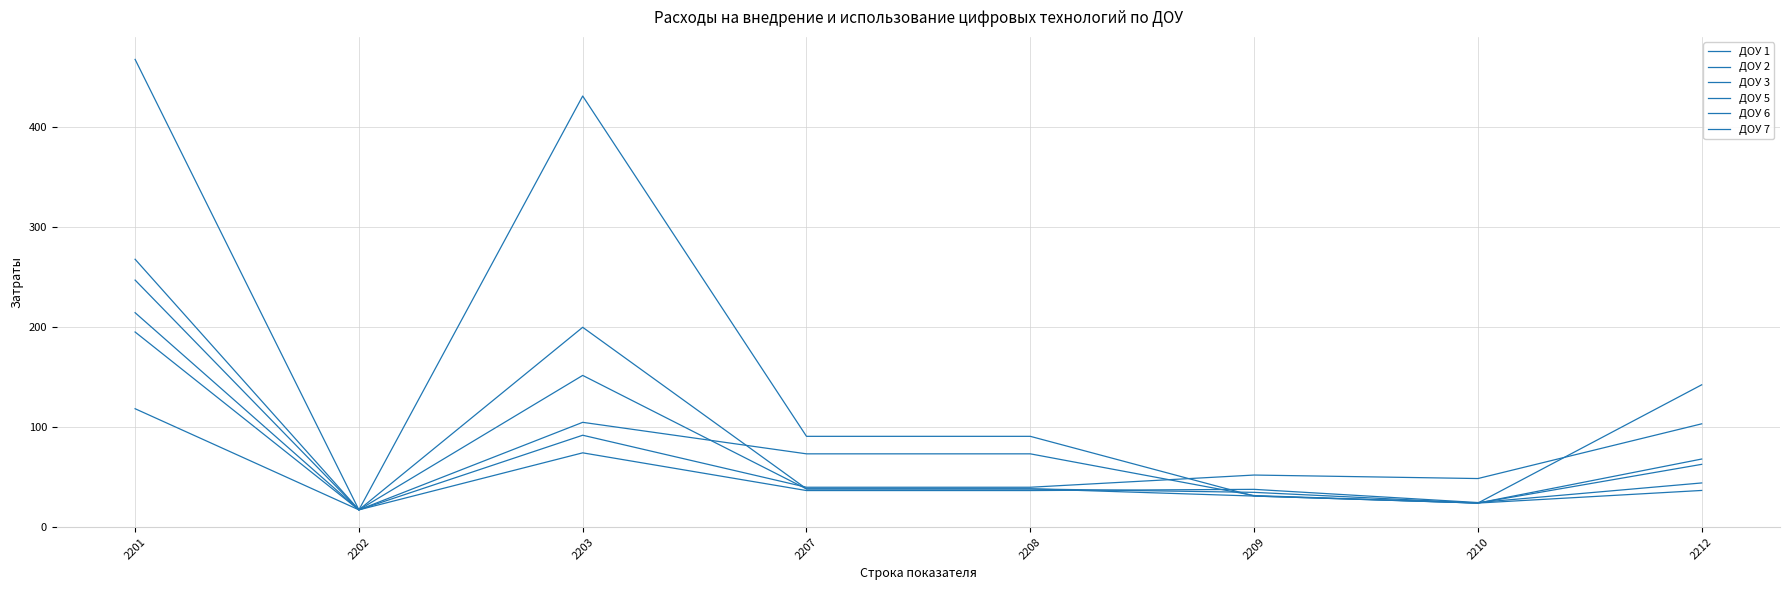

Where does the ДОУ 5 series first go above 52?

2201